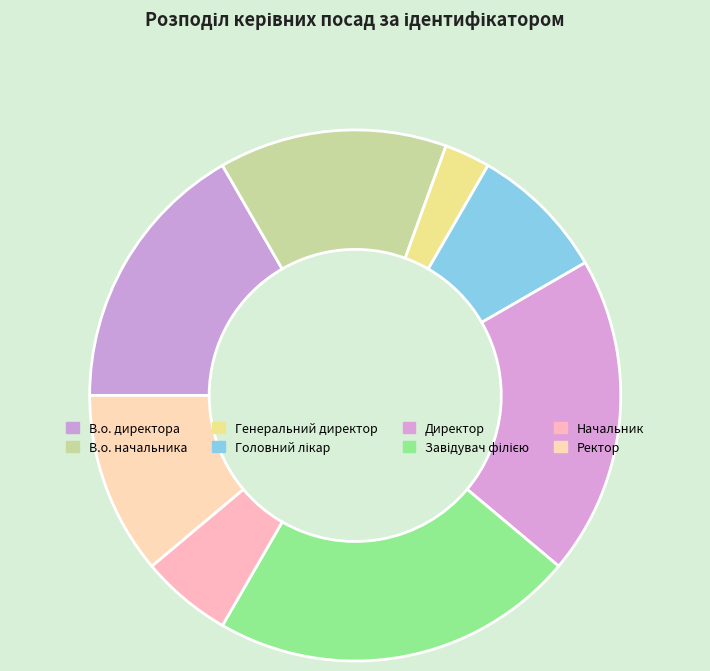

What percentage is the Генеральний директор slice, to the nearest percent?

3%